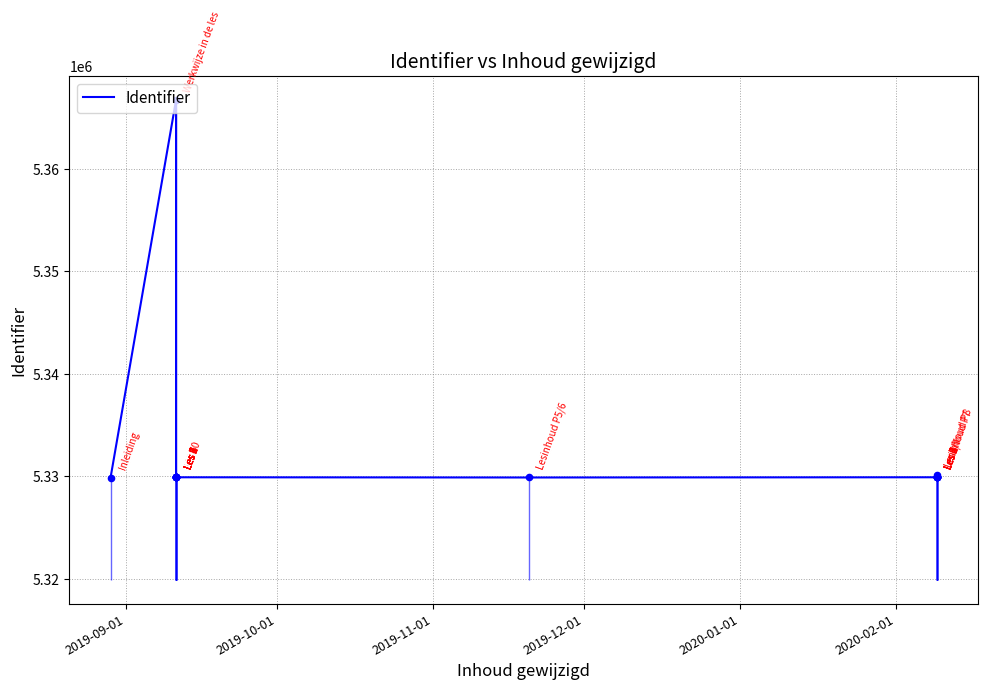

Approximately how many times larger is the value at 2019-12-01 compared to 2020-02-01?

1.0